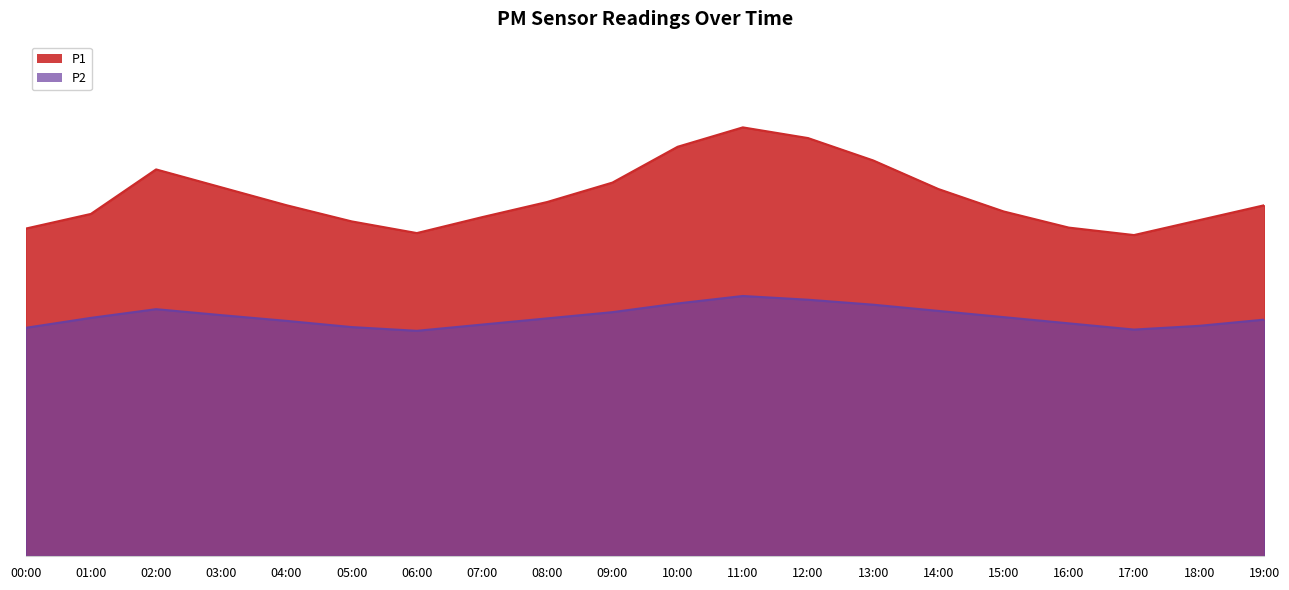

True or false: P1 and P2 intersect in this chart.

False